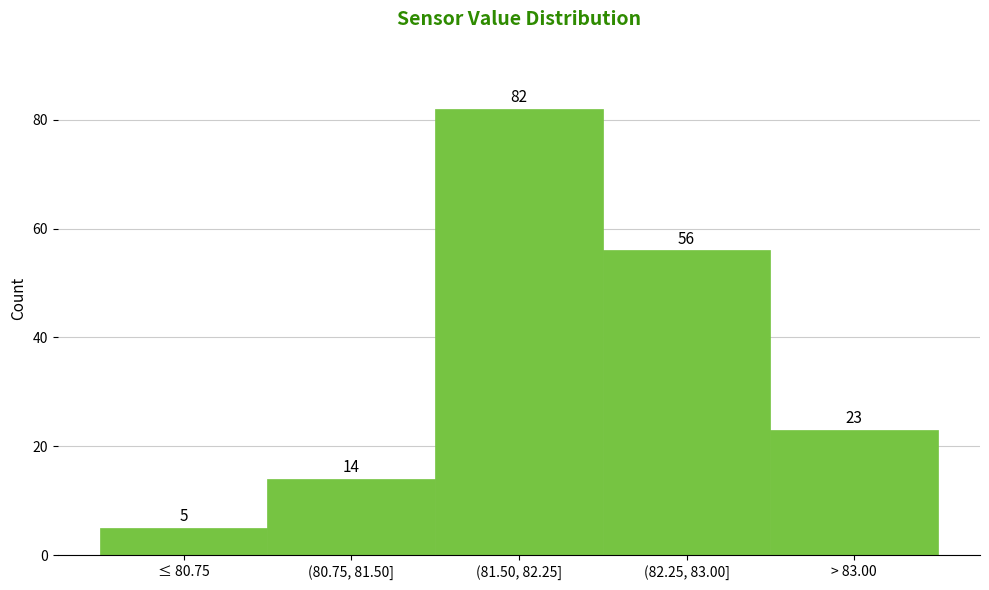

Reading right to left, transcribe all the data shown in this chart.

23	56	82	14	5